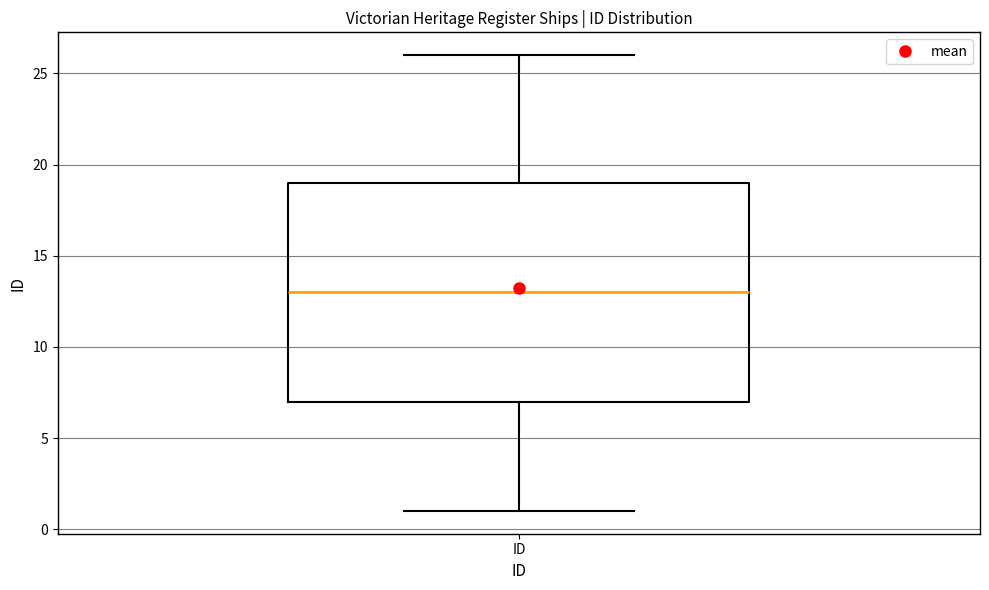

Where does the lower whisker of the box for ID end on the y-axis? The values are not printed on the chart, so give them approximately, as read against the axis.

1